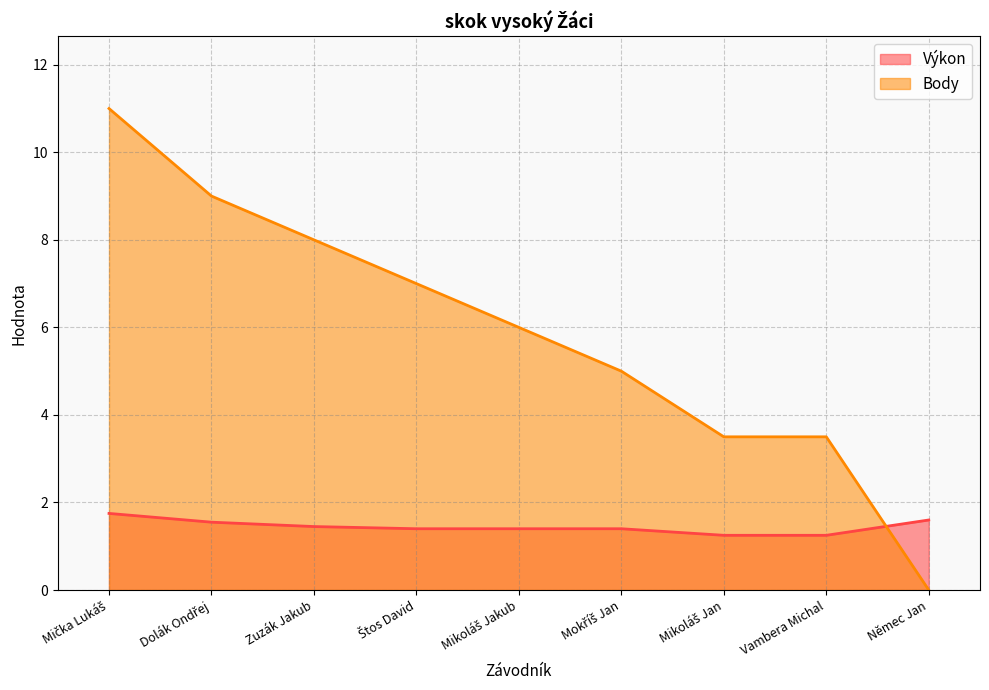

The value of Body at Dolák Ondřej is 9.0. True or false?

True